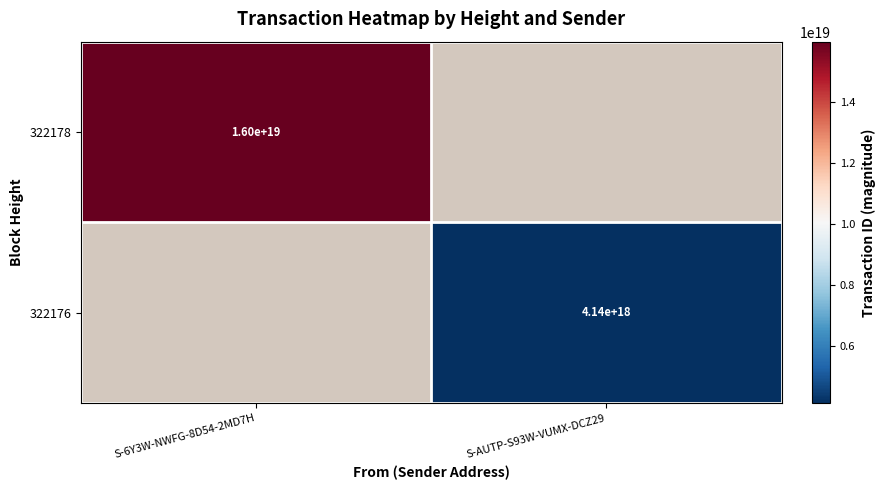

The 322178 series shows 16000000000000000000 at S-6Y3W-NWFG-8D54-2MD7H. True or false?

True